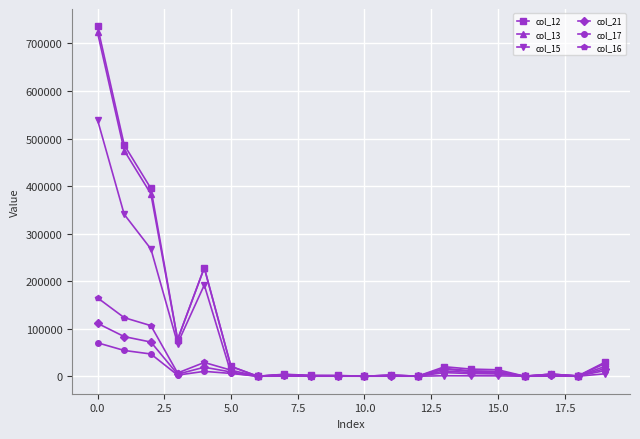

Which series has the widest spread of values?

col_12